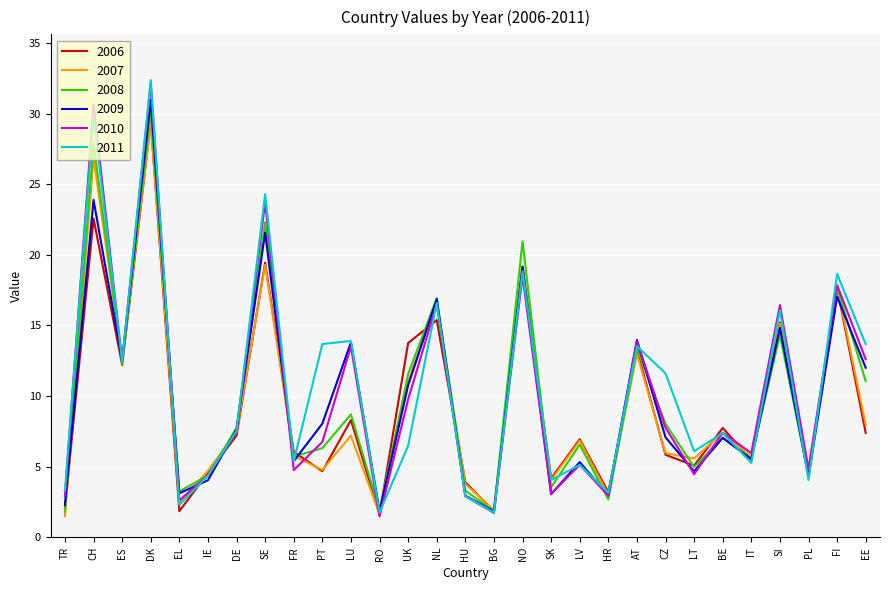

What is the greatest value displayed?

32.4